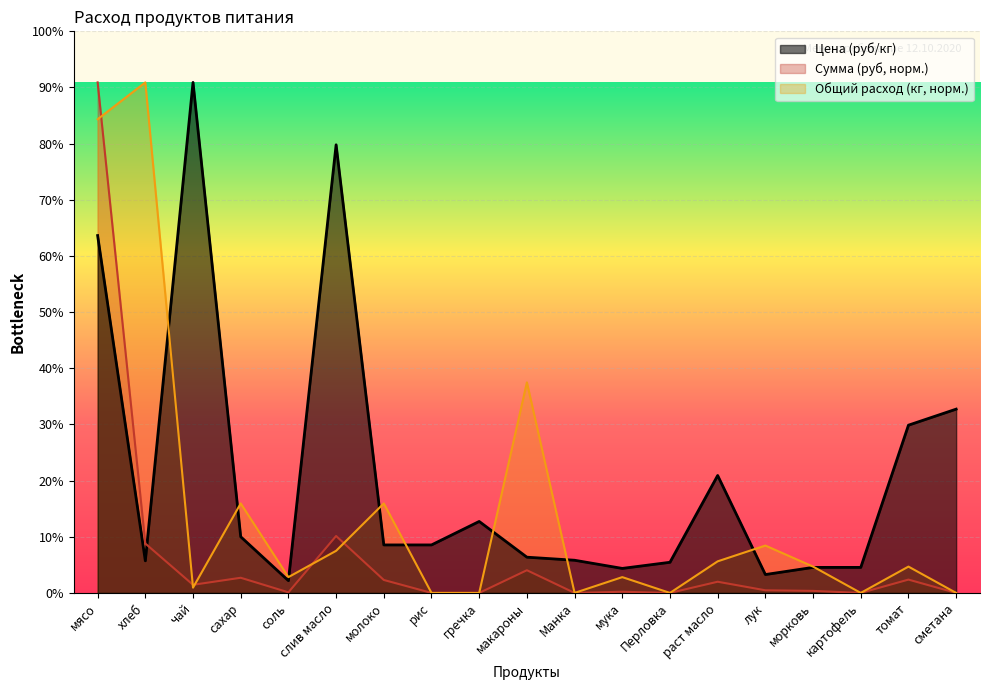

What is the approximate value of Цена (руб/кг) at томат?

164.3